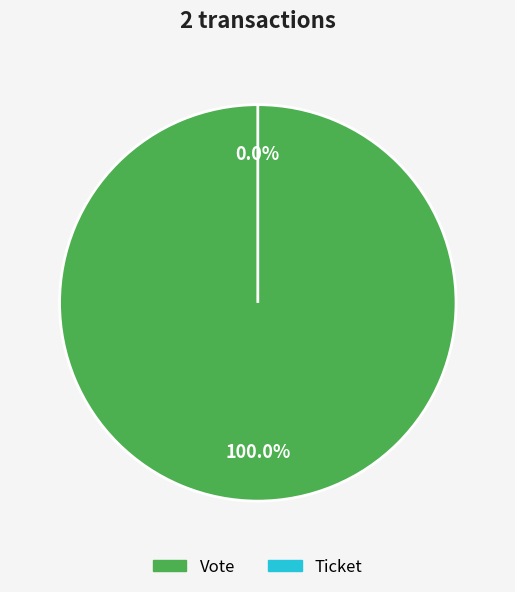

True or false: Ticket accounts for 1% of the total.

False